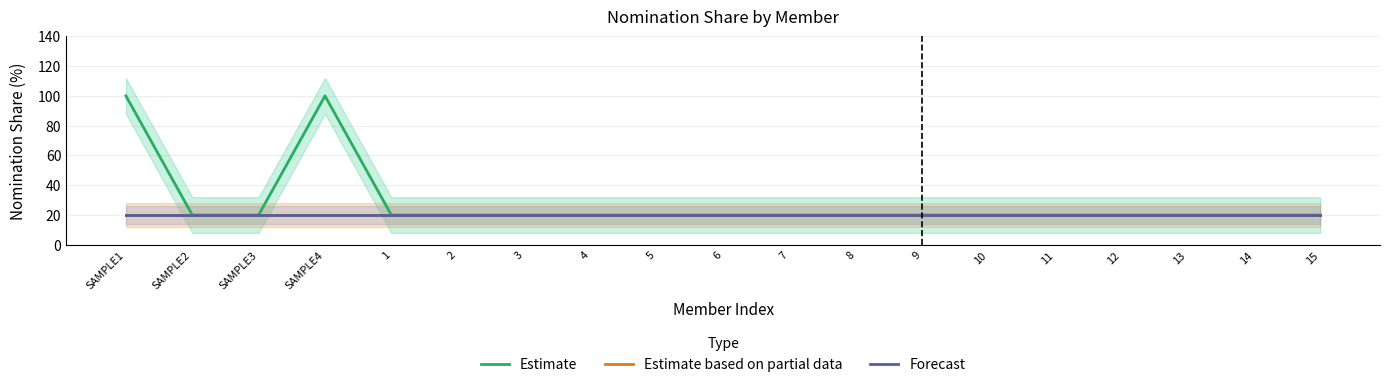

True or false: Estimate has a value of 30 at SAMPLE2.

False